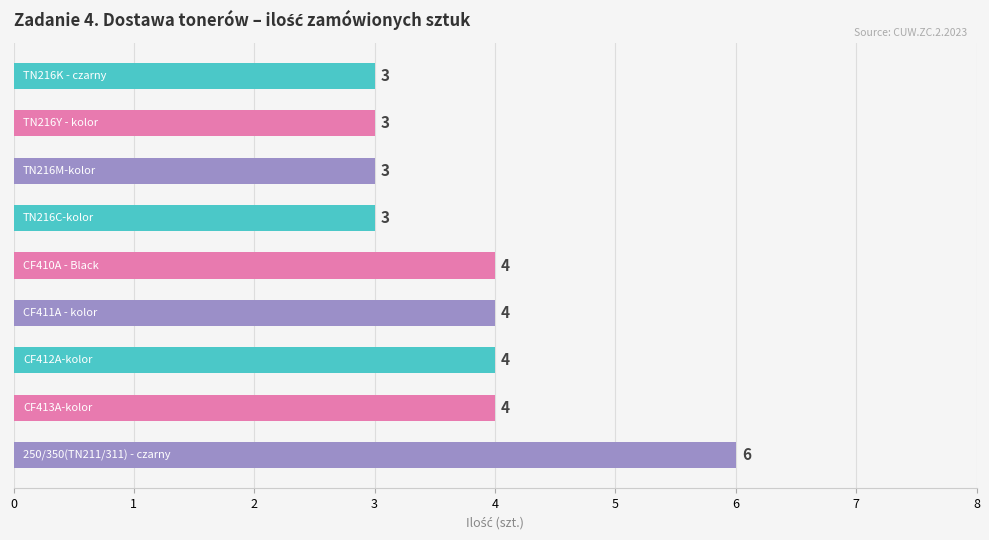

Count the values in the range 3 to 4.

8